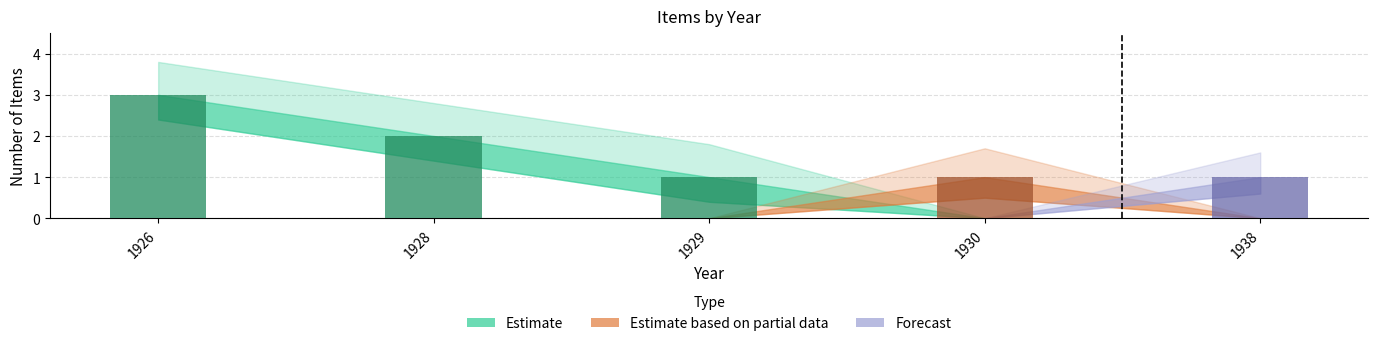

Between 1928 and 1929, which is larger?

1928